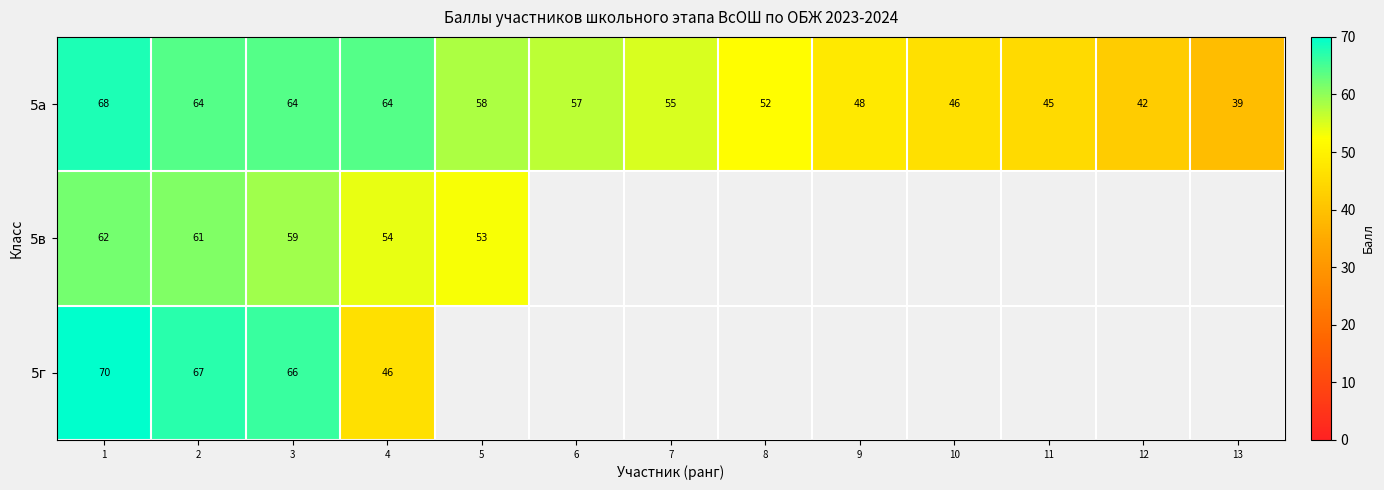

Rank the series at 4 from lowest to highest value.

5г, 5в, 5а